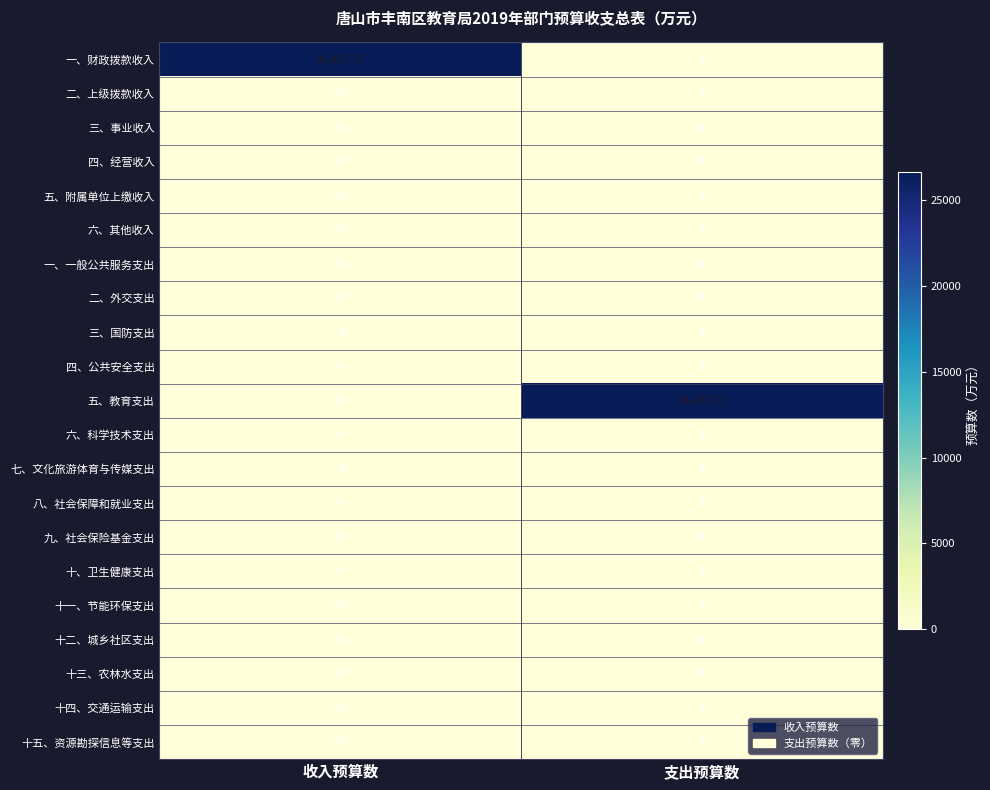

Count the number of data series in this chart.

21